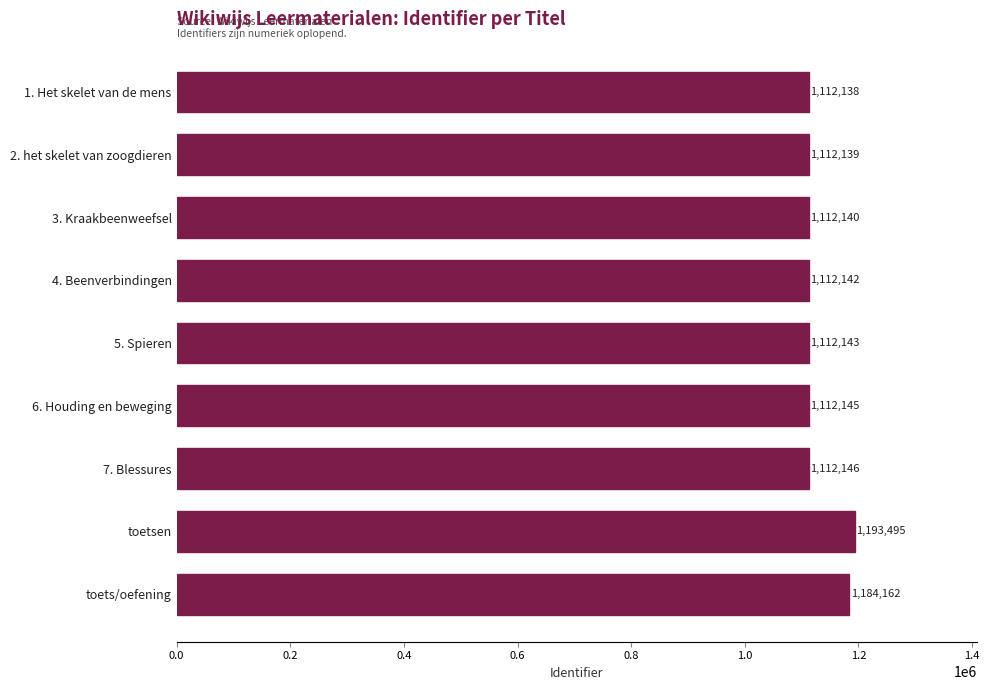

Is it true that the value at 6. Houding en beweging is 1978881?

False